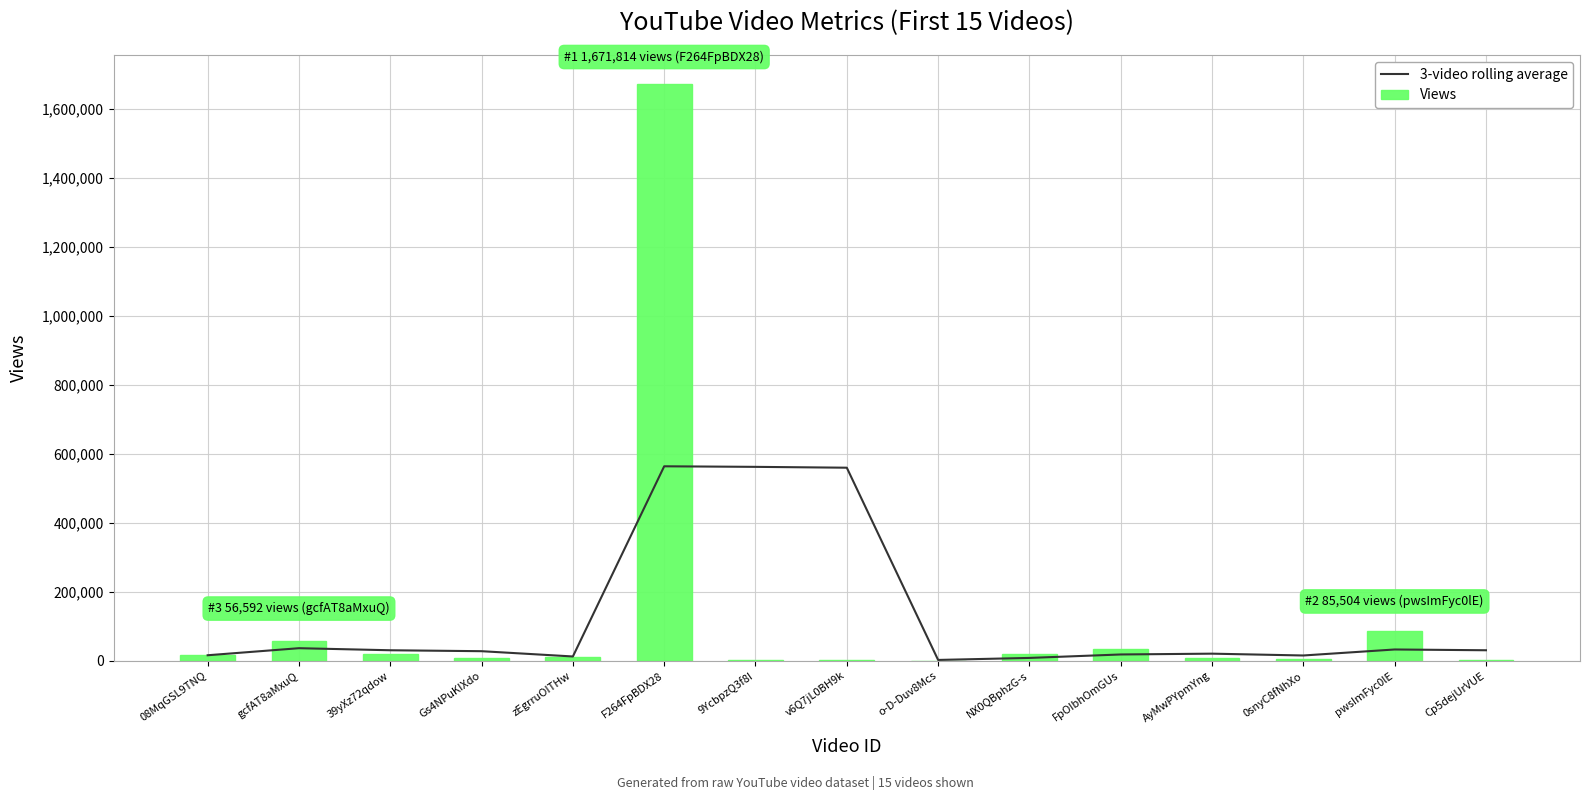

Reading right to left, transcribe all the data shown in this chart.

3-video rolling average: 30182.7	32425.7	15021.0	20306.7	17974.7	7973.3	2125.3	559261.3	561726.0	563349.3	12160.0	27464.0	30182.0	36150.0	15708.0
Views: 673.0	85504.0	4371.0	7402.0	33290.0	20228.0	406.0	3286.0	2684.0	1671814.0	10680.0	7554.0	18246.0	56592.0	15708.0